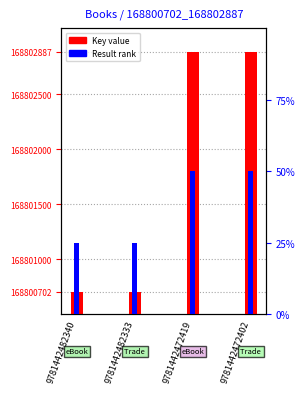

How many distinct data groups are displayed?

2